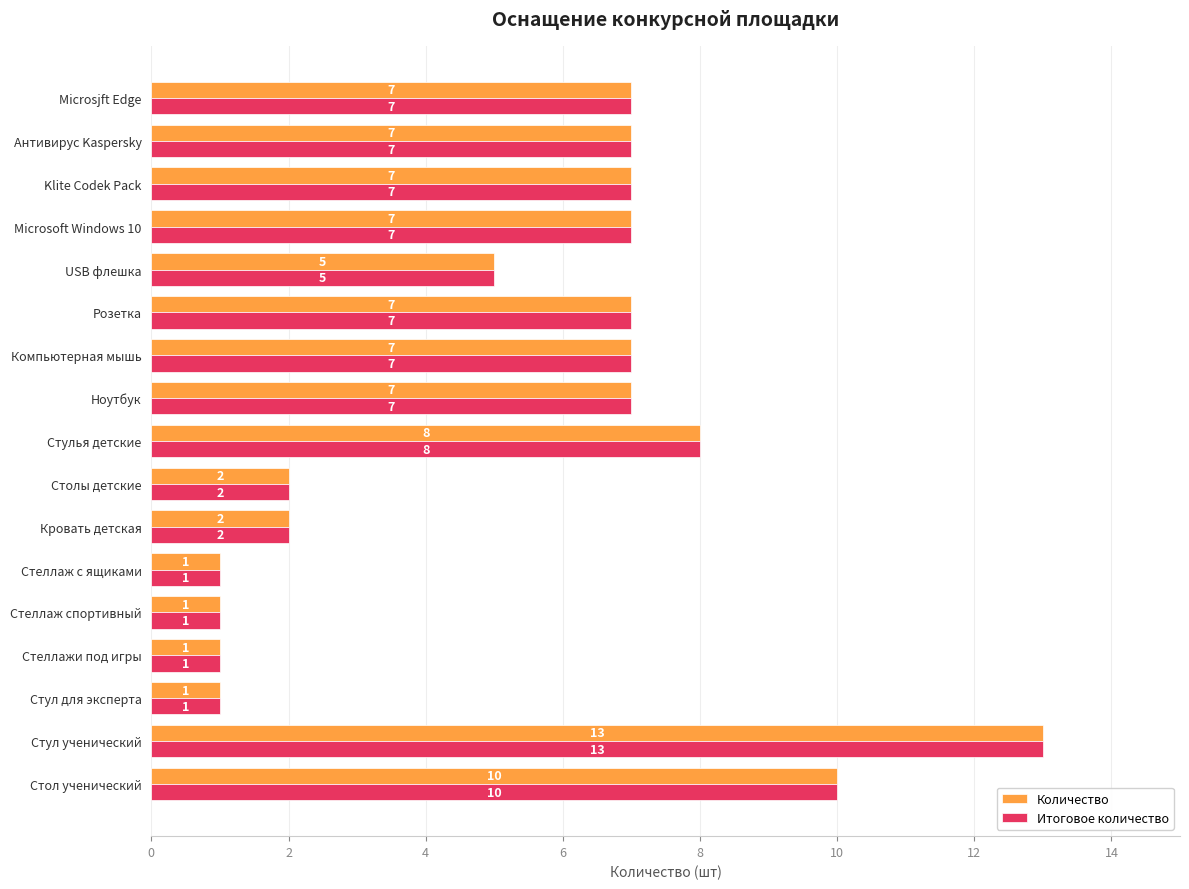

Which category has the highest value across all series?

Стул ученический